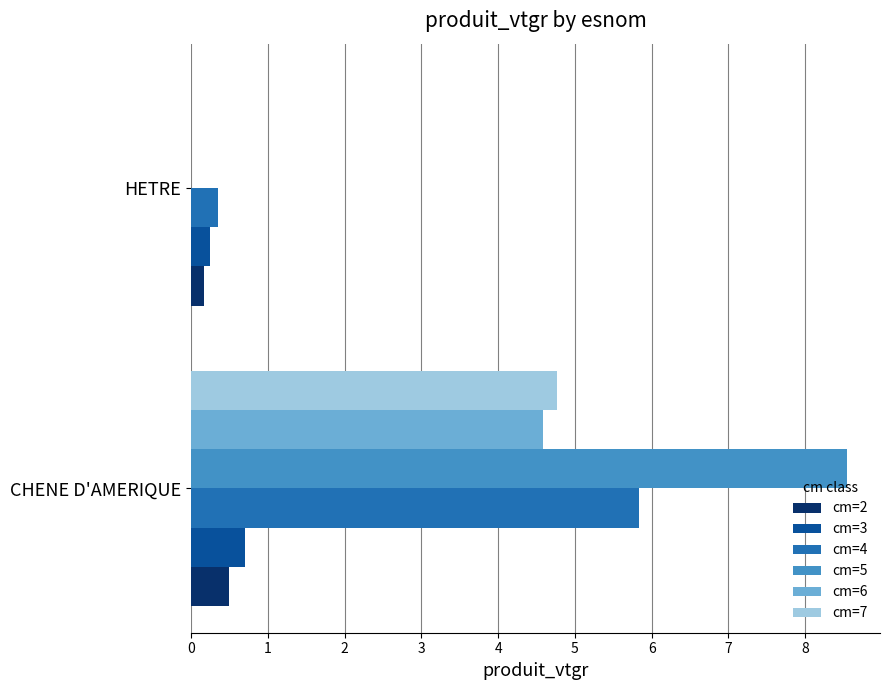

At which category does the chart reach its peak across all series?

CHENE D'AMERIQUE